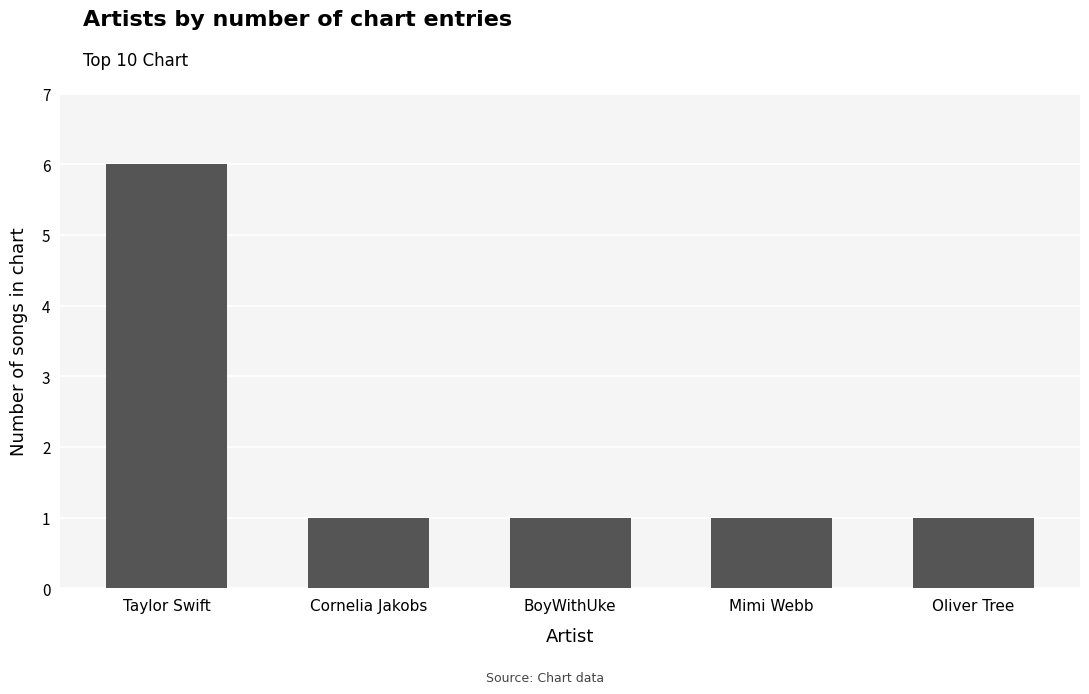

True or false: the data shows 1 at BoyWithUke.

True